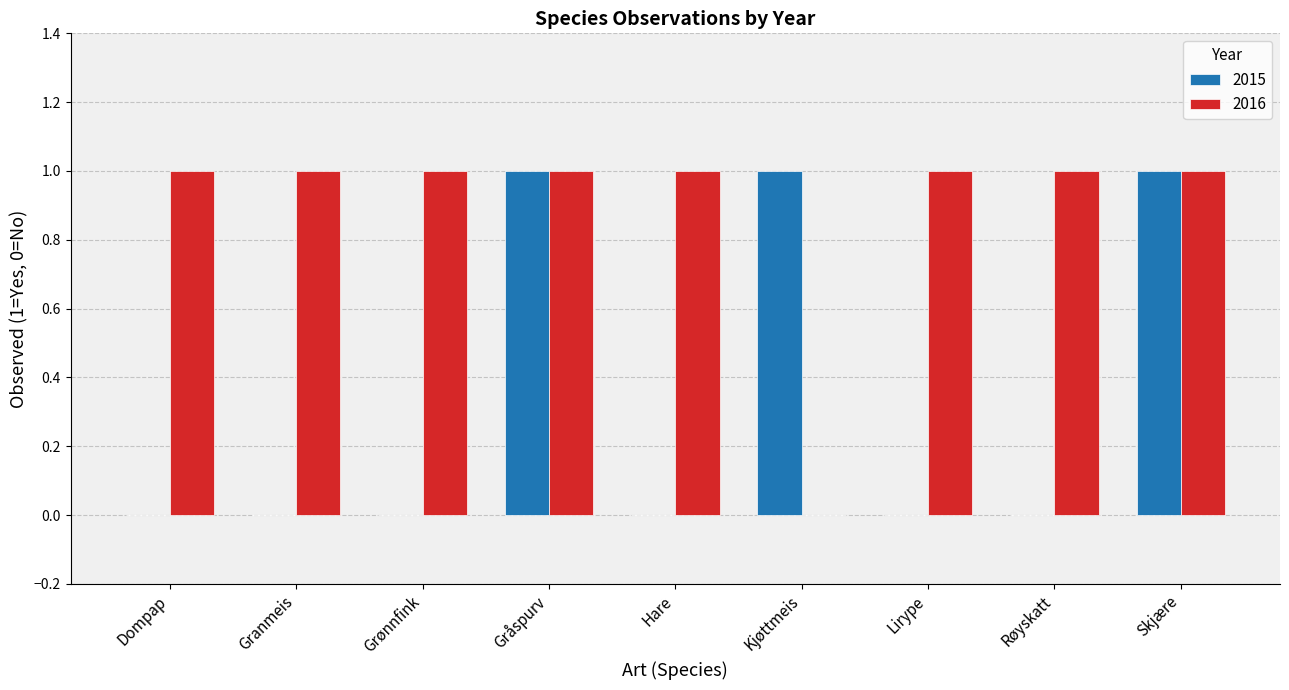

Reading left to right, transcribe all the data shown in this chart.

2015: 0	0	0	1	0	1	0	0	1
2016: 1	1	1	1	1	0	1	1	1